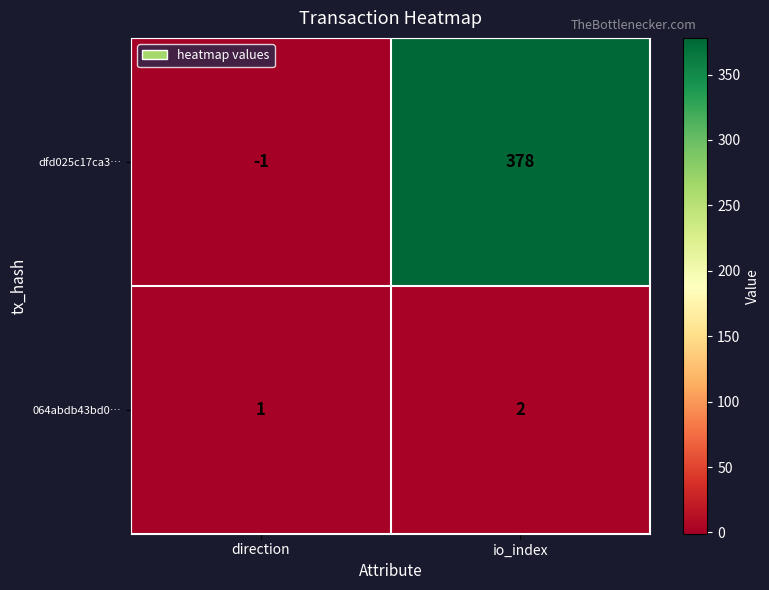

What is the sum of all dfd025c17ca3… values?

377